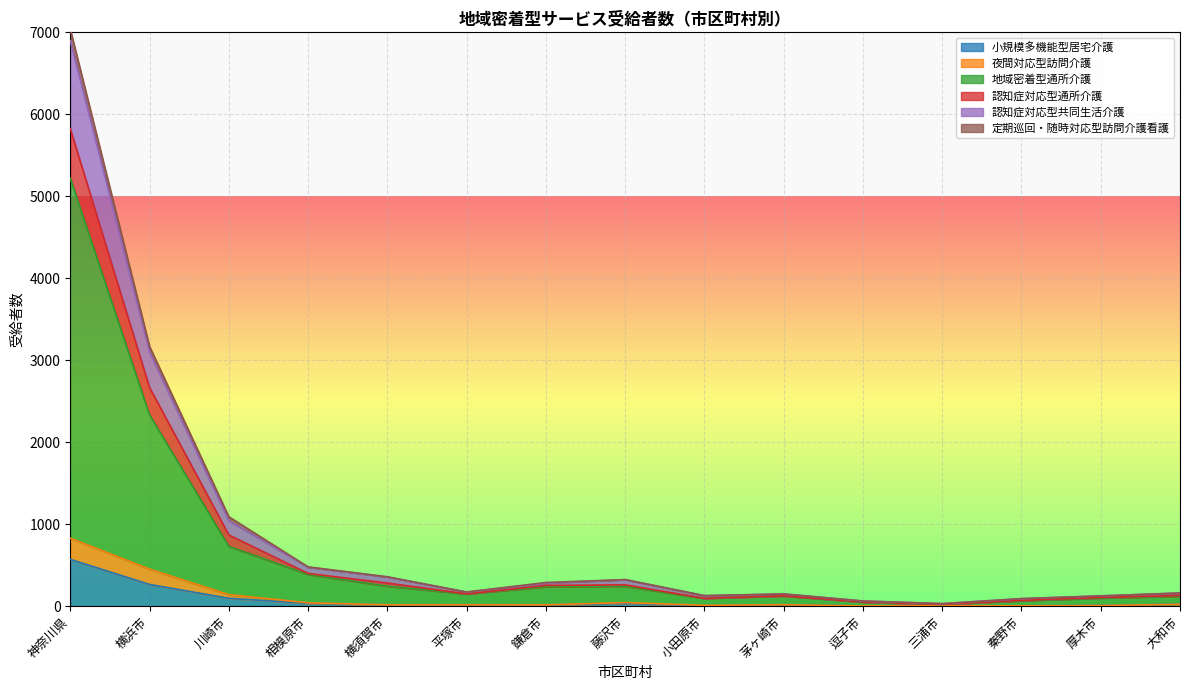

At which category is the sum across all series the highest?

神奈川県